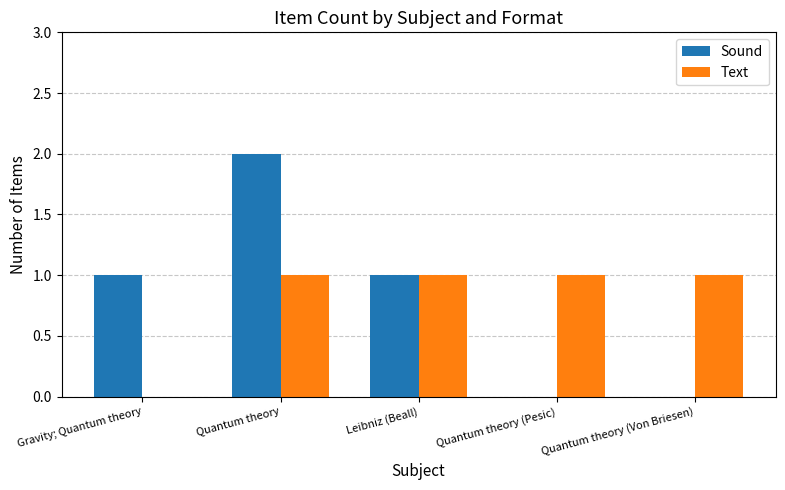

Is it true that Text equals 0 at Gravity; Quantum theory?

True